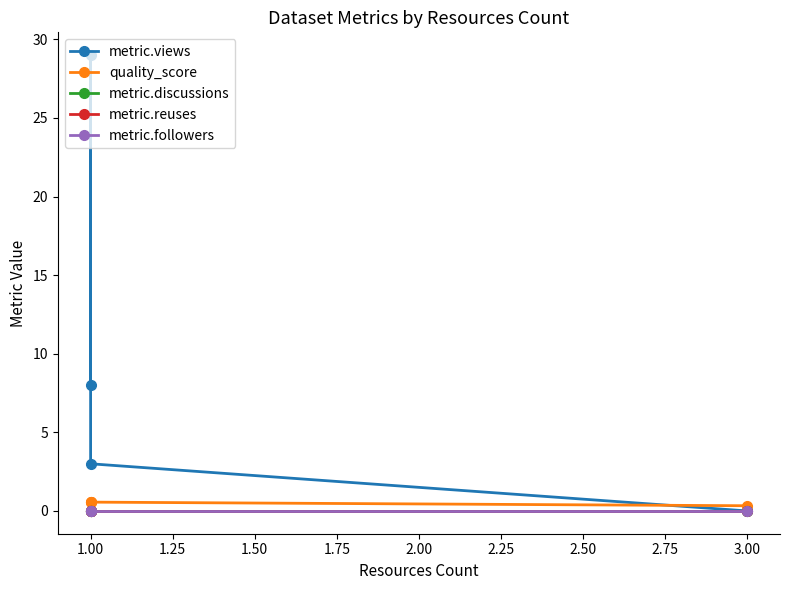

True or false: metric.reuses and quality_score cross at least once.

False